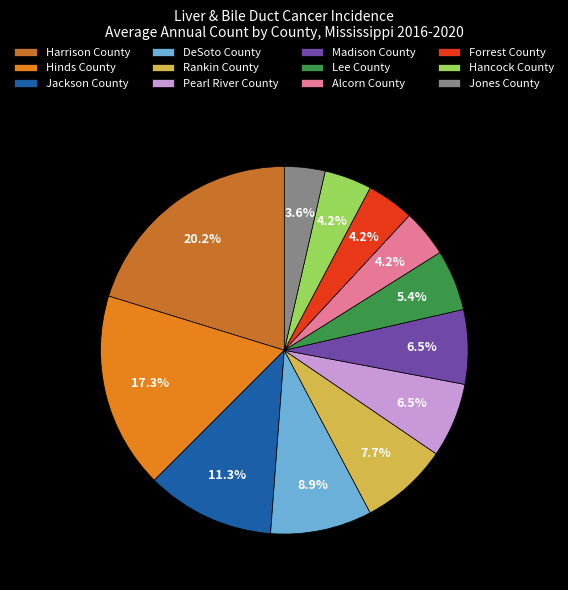

How much of the chart is everything except Pearl River County?

93.5%